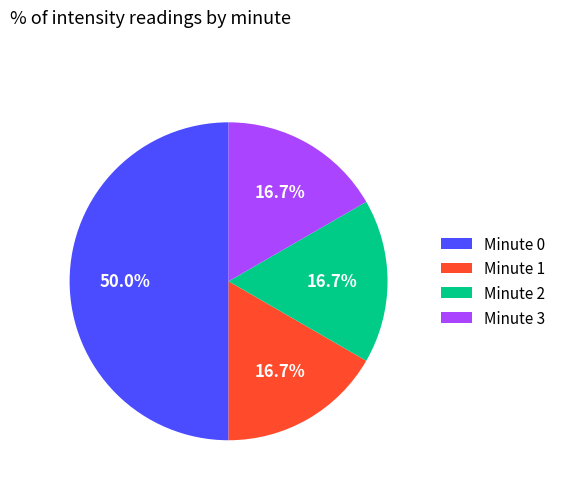

Is Minute 1 the majority of the pie?

No